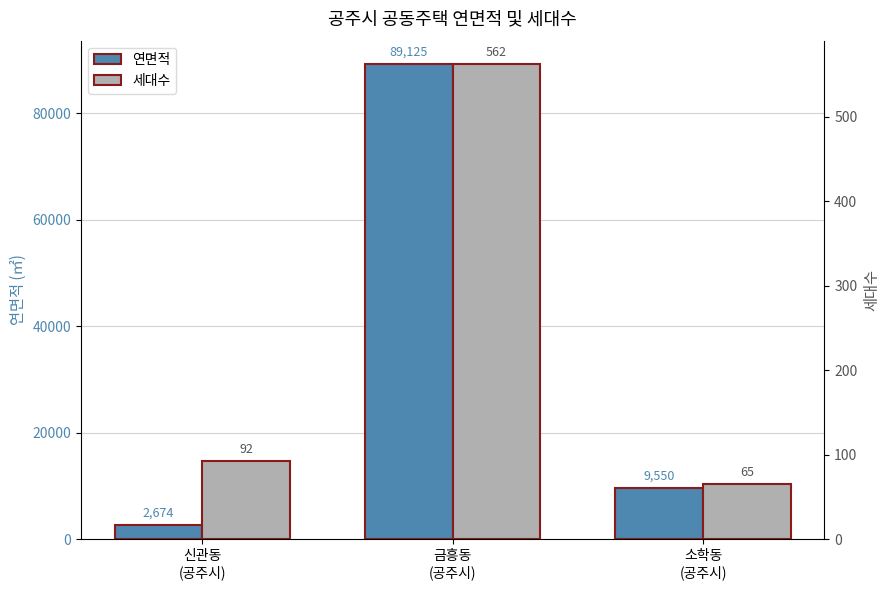

What value does the 연면적 series have at 금흥동
(공주시)?

89125.0